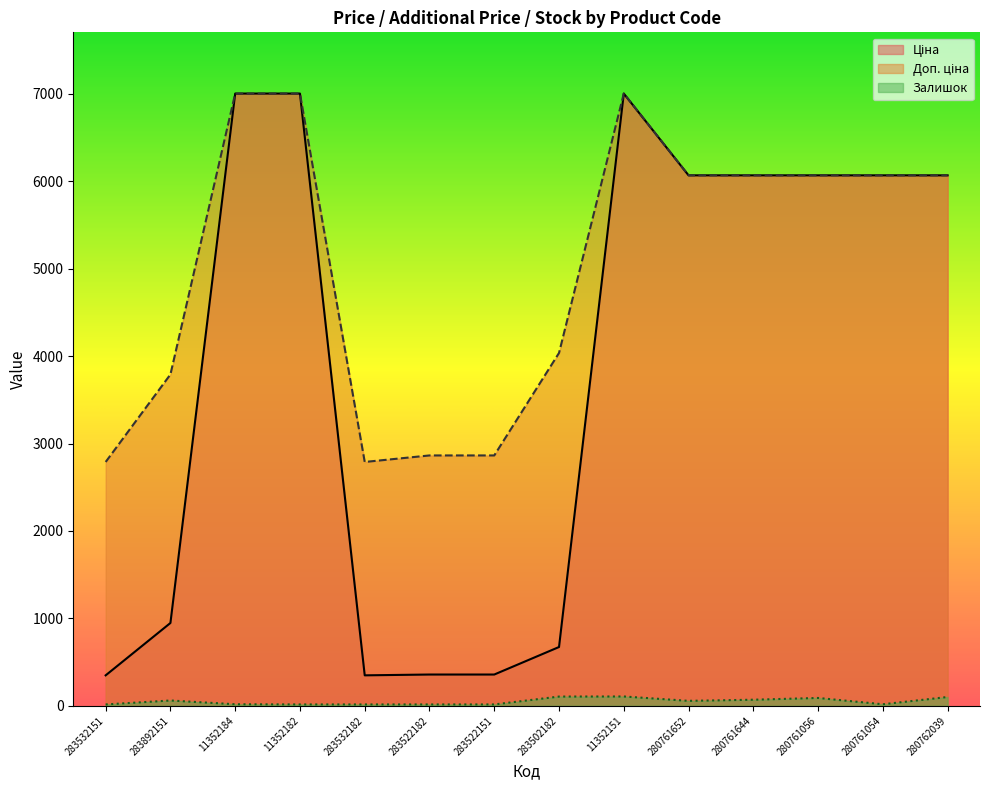

What is the difference between the maximum and second lowest values in the Залишок series?

91.0